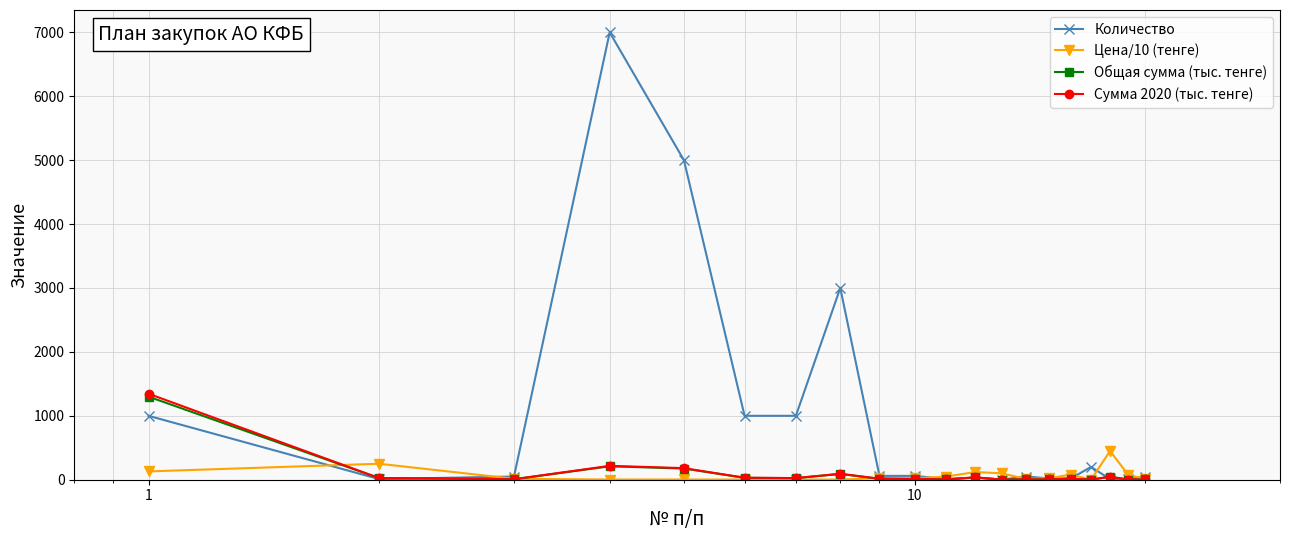

Count the number of data series in this chart.

4